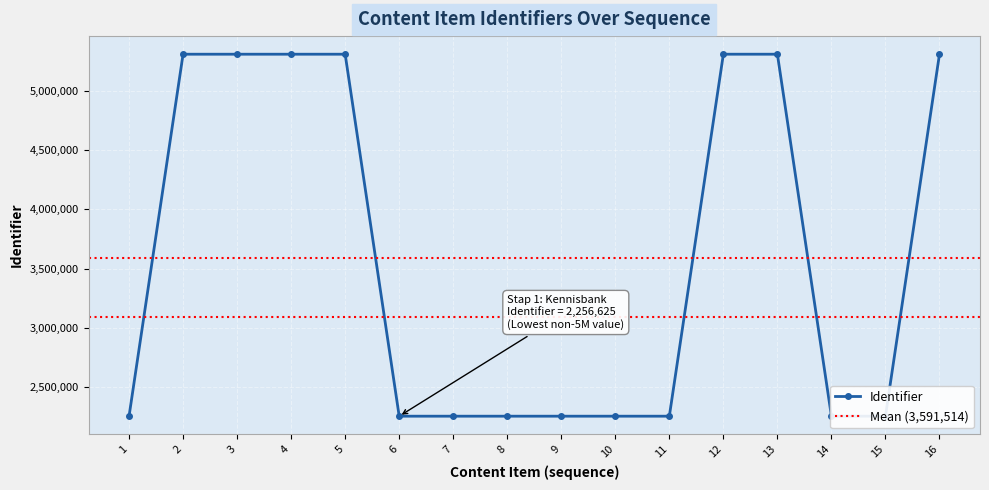

True or false: Identifier has more than 1 points higher than both neighbors.

True